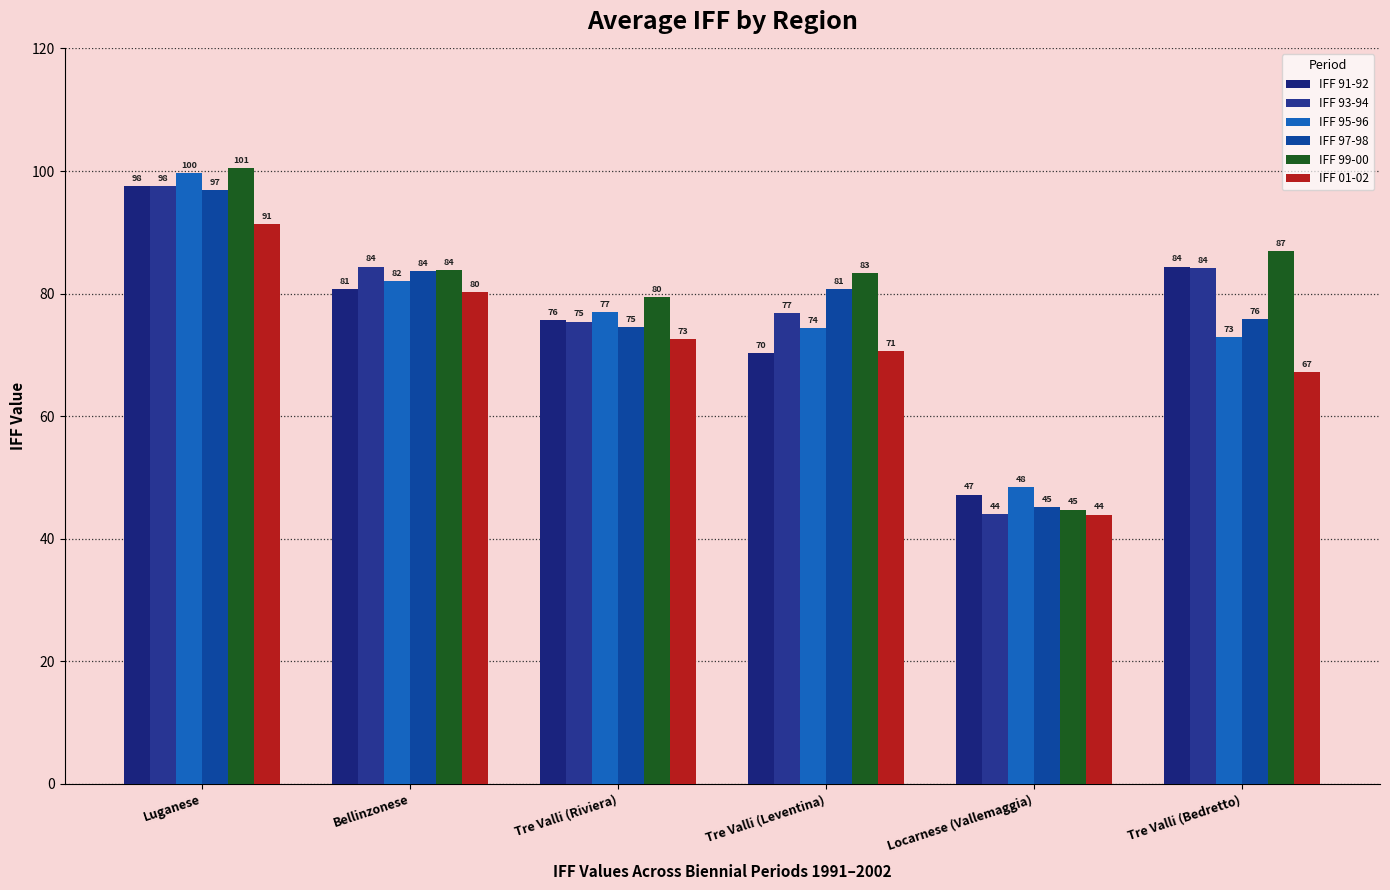

What is the difference between the highest and lowest values at Locarnese (Vallemaggia)?

4.4